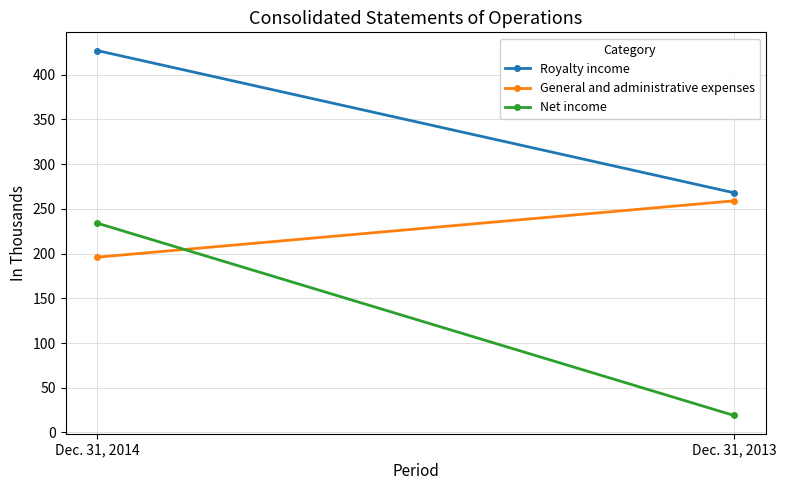

What is the value of the General and administrative expenses point at the 1st from the left?

196